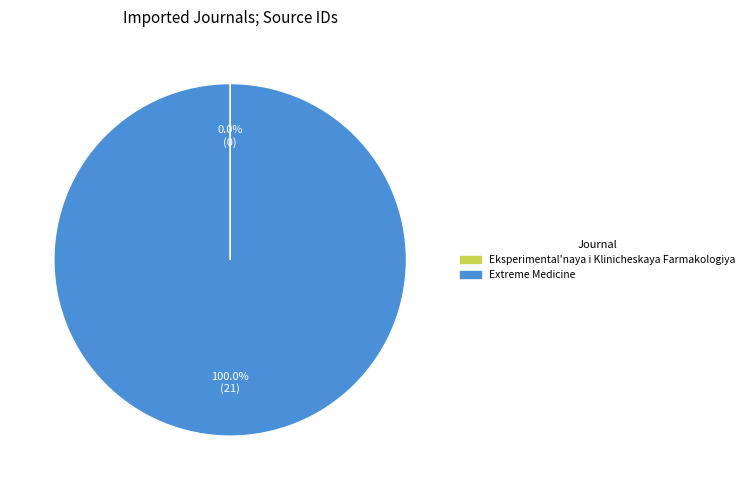

Which category has the biggest portion of the pie?

Extreme Medicine